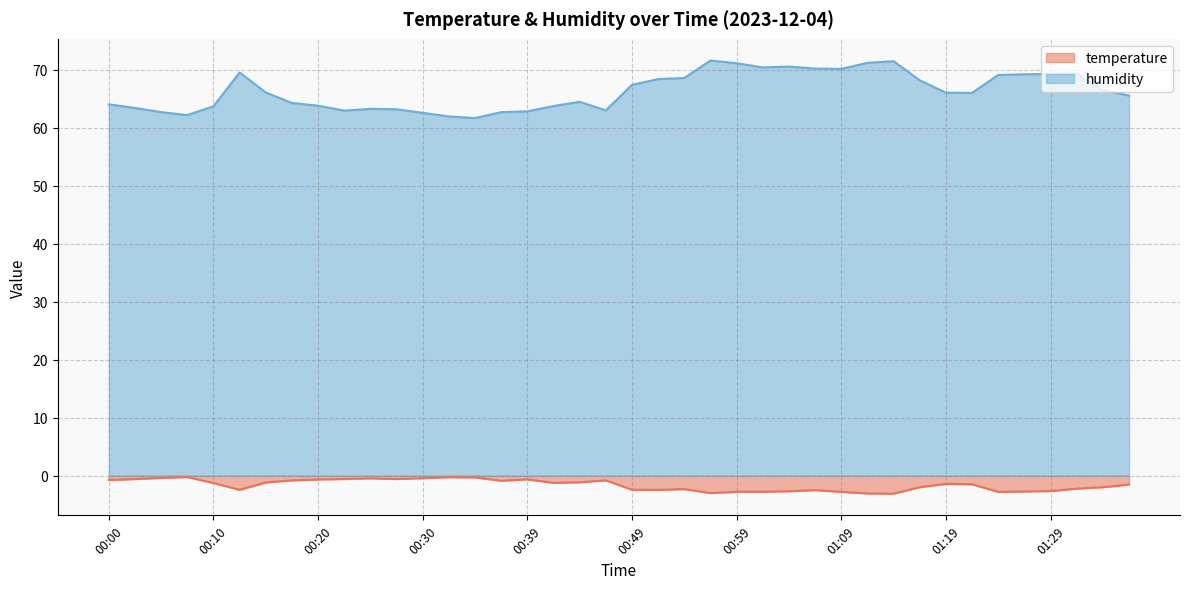

At which category does temperature reach its first local valley?

00:12